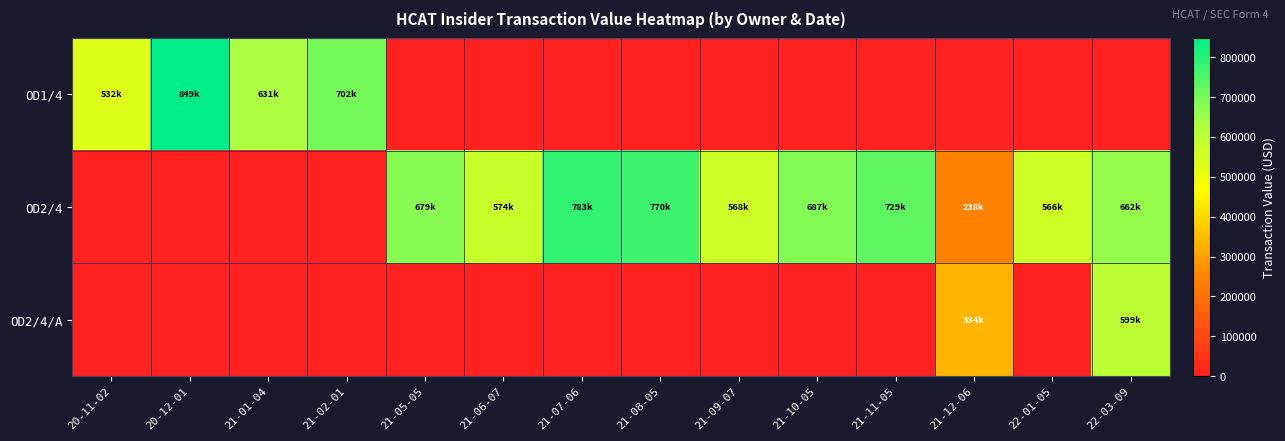

Rank the series by their average value, from highest to lowest.

OD2/4, OD1/4, OD2/4/A